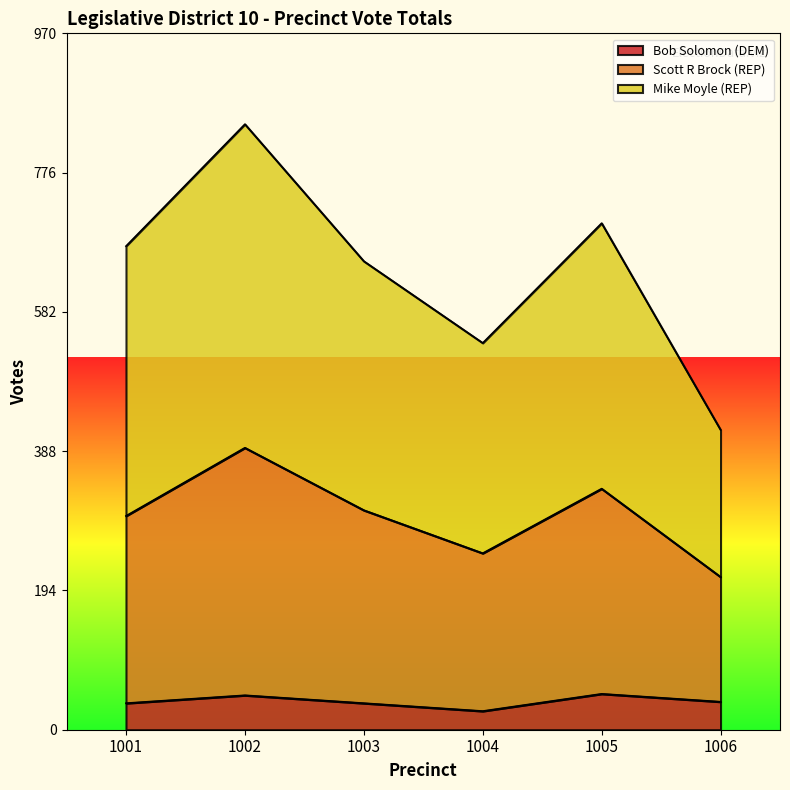

What is the total value across all series at 1004?

539